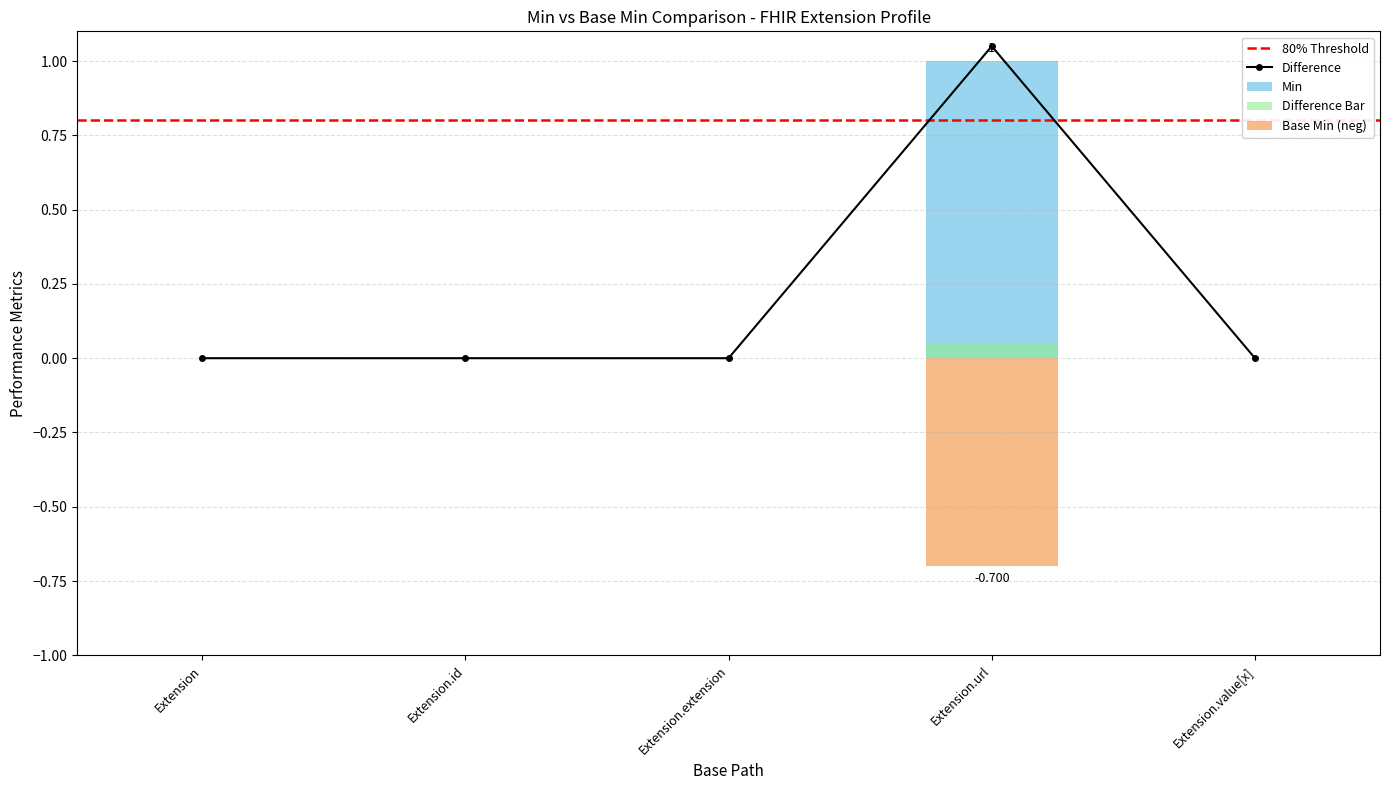

Reading left to right, what are all the values shown in this chart?

Extension=0.0	Extension.id=0.0	Extension.extension=0.0	Extension.url=1.1	Extension.value[x]=0.0